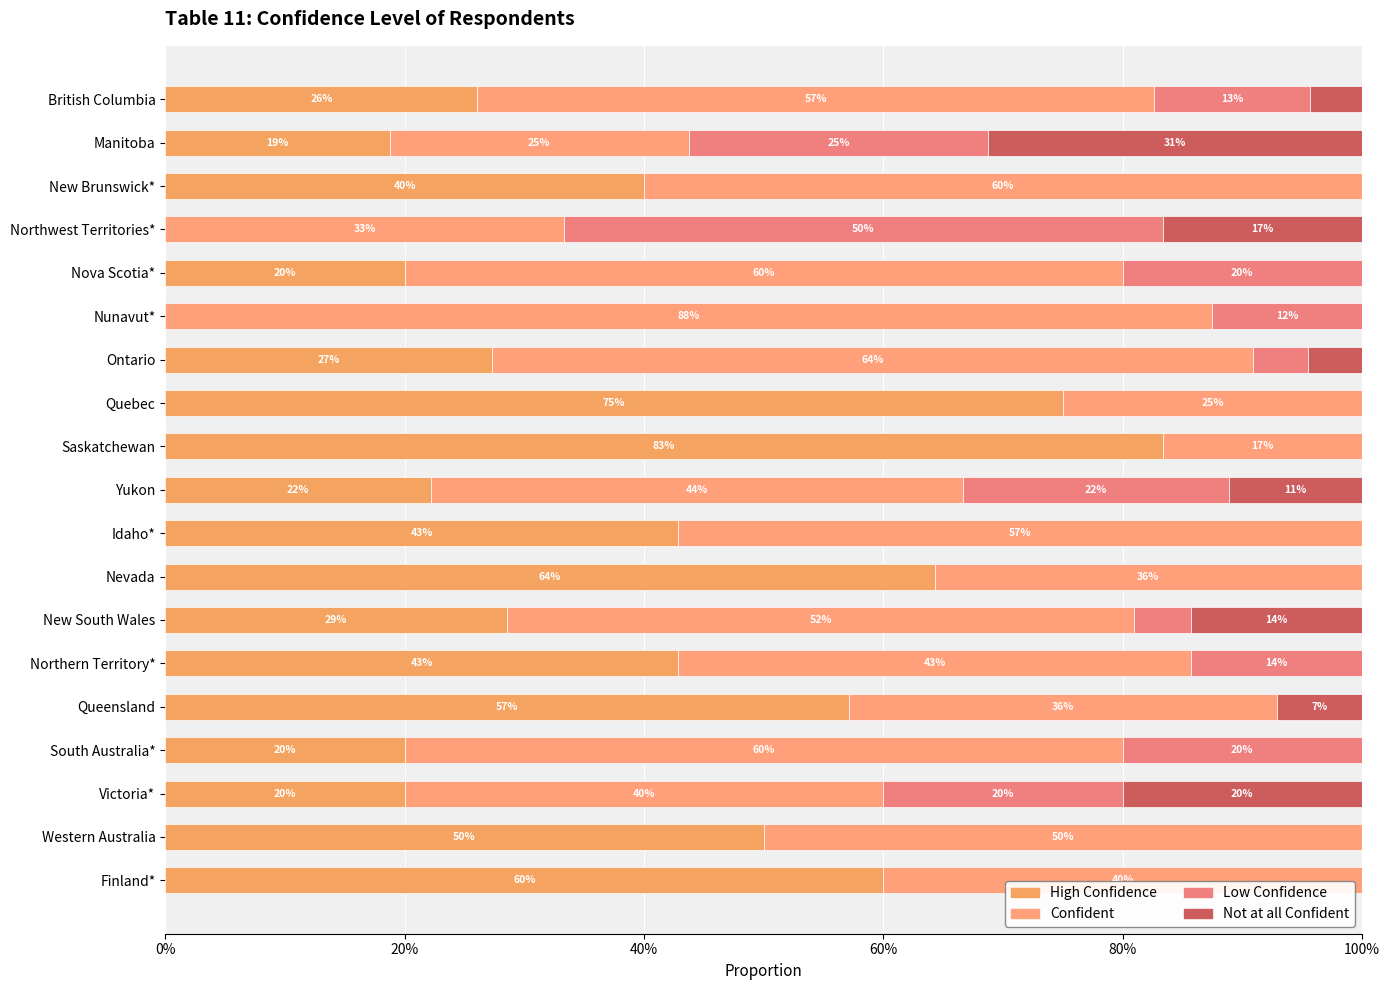

Reading left to right, transcribe all the data shown in this chart.

High Confidence: 0.3	0.2	0.4	0.0	0.2	0.0	0.3	0.8	0.8	0.2	0.4	0.6	0.3	0.4	0.6	0.2	0.2	0.5	0.6
Confident: 0.6	0.3	0.6	0.3	0.6	0.9	0.6	0.3	0.2	0.4	0.6	0.4	0.5	0.4	0.4	0.6	0.4	0.5	0.4
Low Confidence: 0.1	0.2	0.0	0.5	0.2	0.1	0.0	0.0	0.0	0.2	0.0	0.0	0.0	0.1	0.0	0.2	0.2	0.0	0.0
Not at all Confident: 0.0	0.3	0.0	0.2	0.0	0.0	0.0	0.0	0.0	0.1	0.0	0.0	0.1	0.0	0.1	0.0	0.2	0.0	0.0